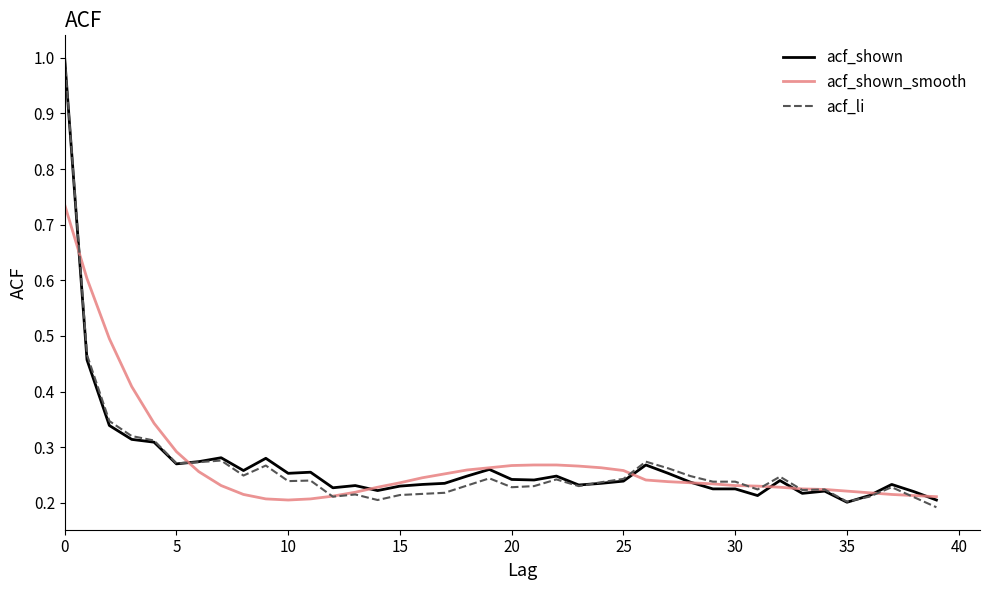

What is the highest value of the acf_li series?

1.0